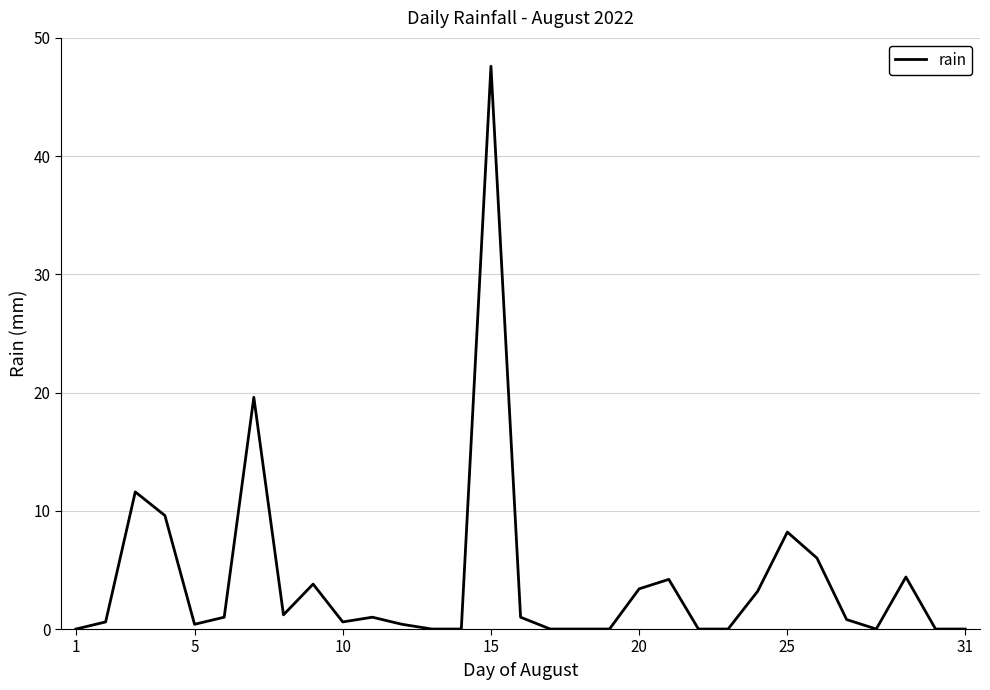

Does the chart display data point markers on the line(s)?

No